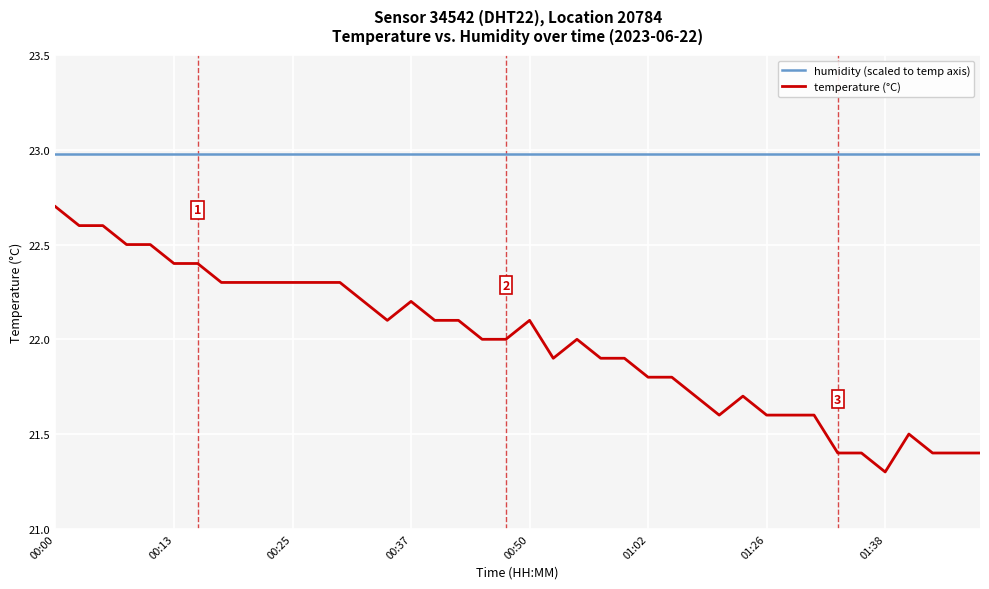

Which series has the largest total across all categories?

humidity (scaled to temp axis)